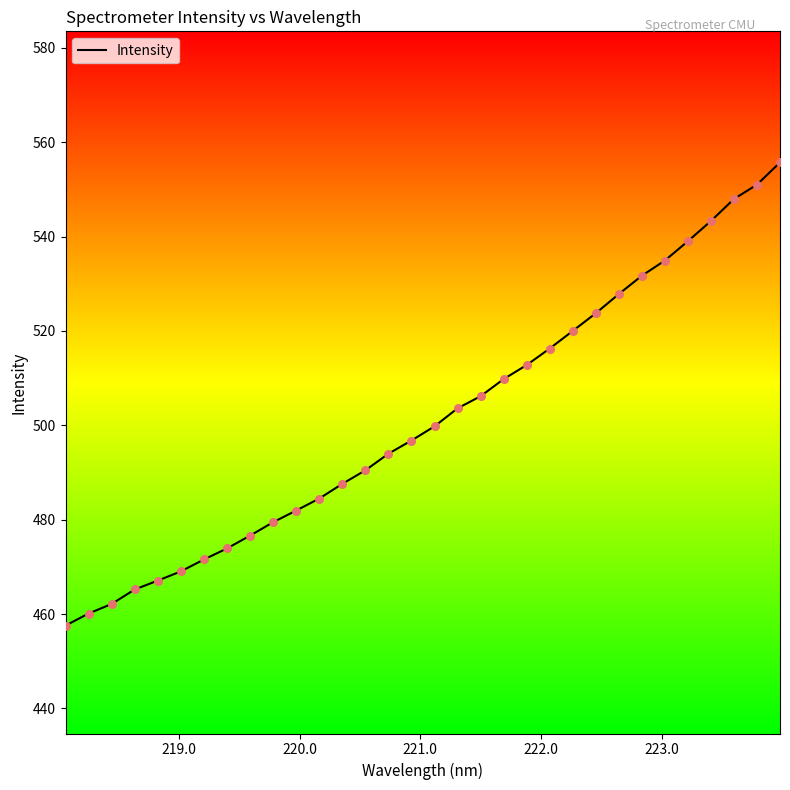

What is the greatest value displayed?

555.7